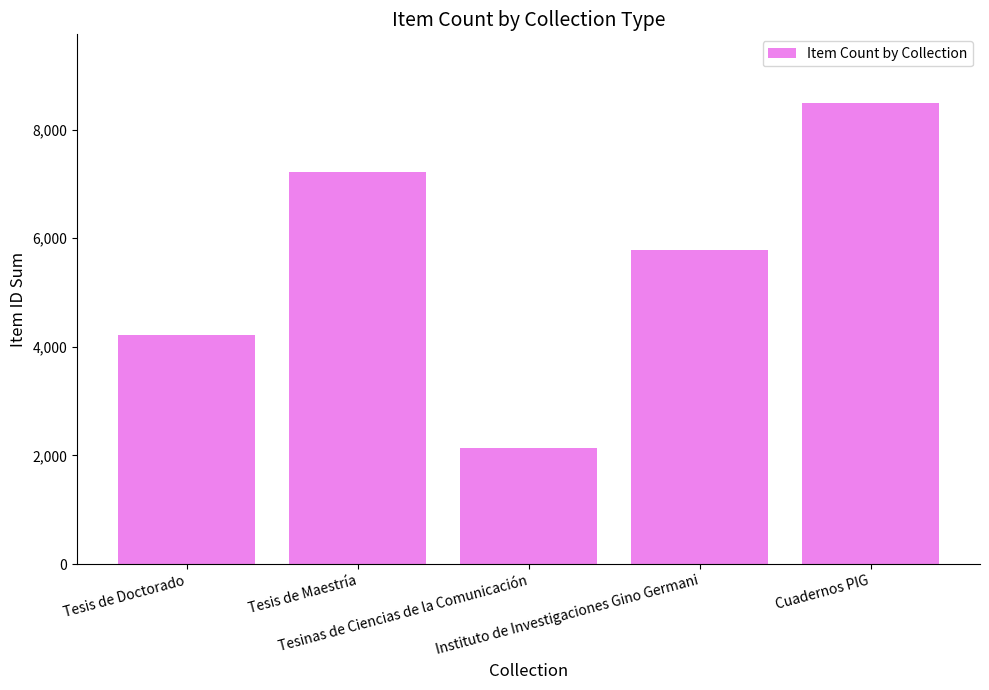

What position from the right is Tesinas de Ciencias de la Comunicación?

3